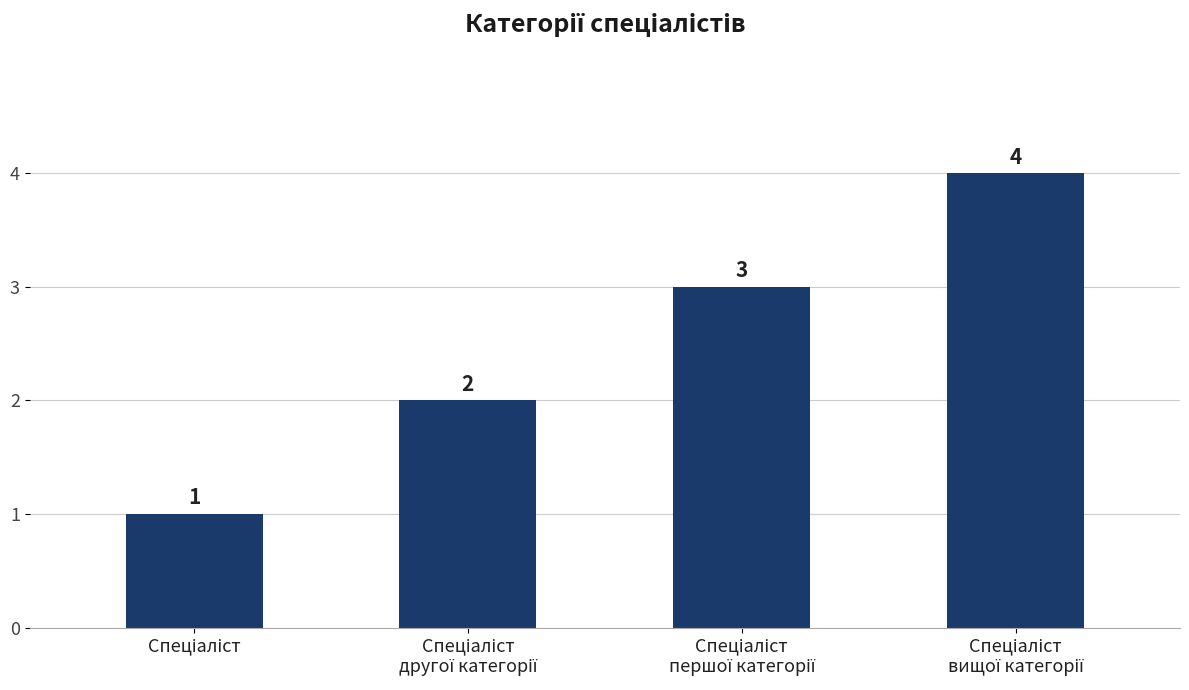

What is the value of the 4th bar from the left?

4